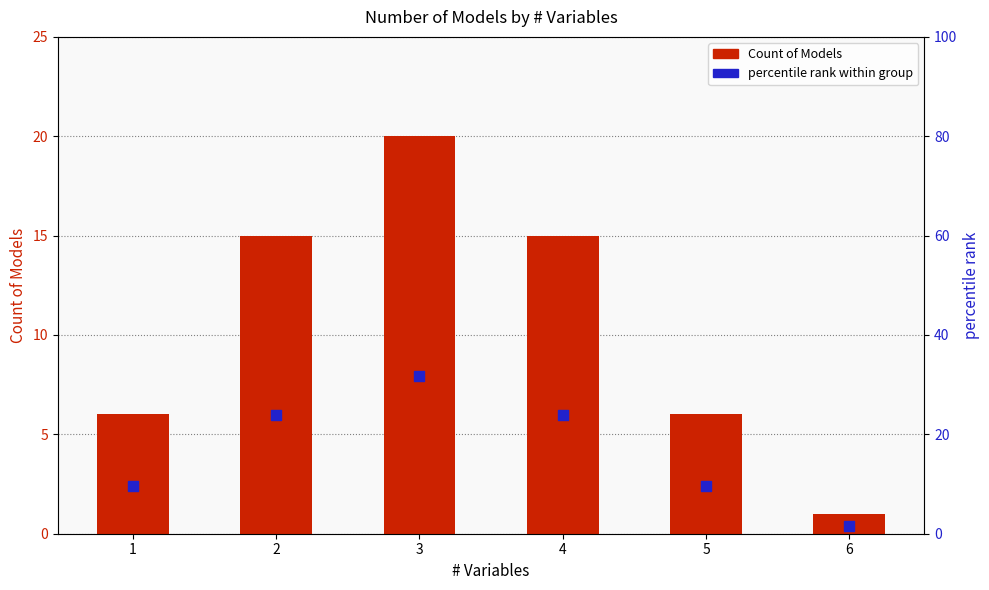

What are all the series names shown in the legend?

Count of Models, percentile rank